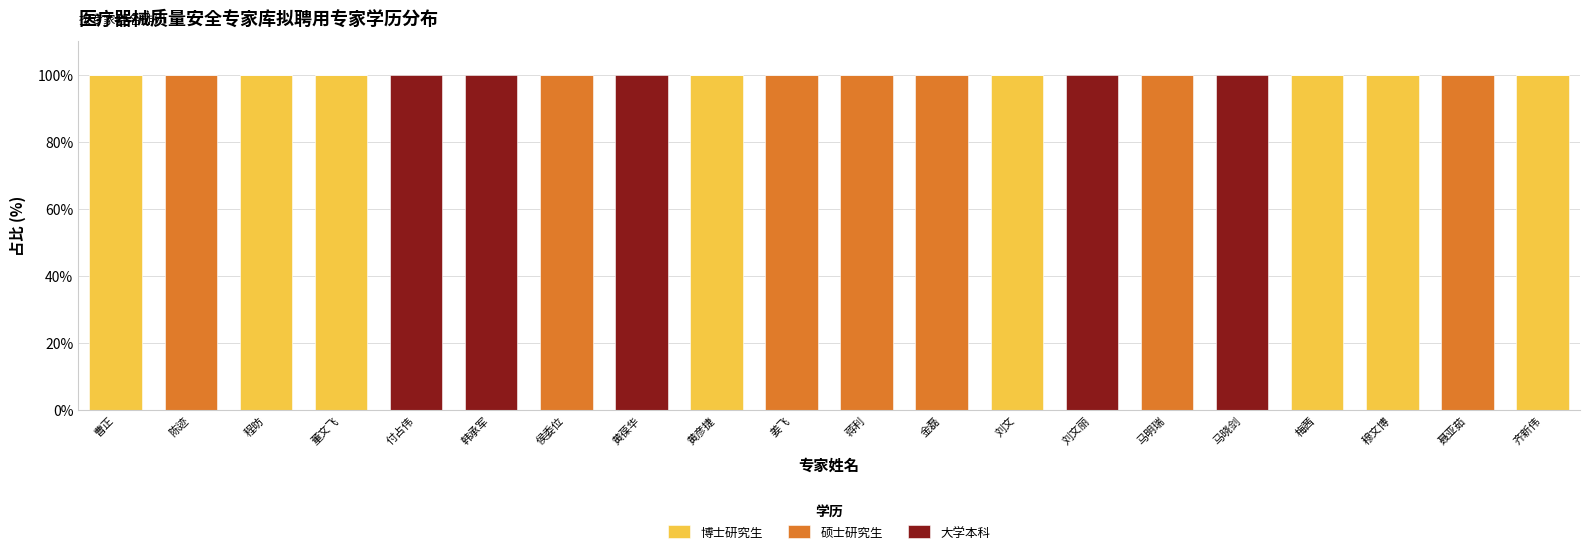

What is the approximate value of 博士研究生 at 梅茜?

100